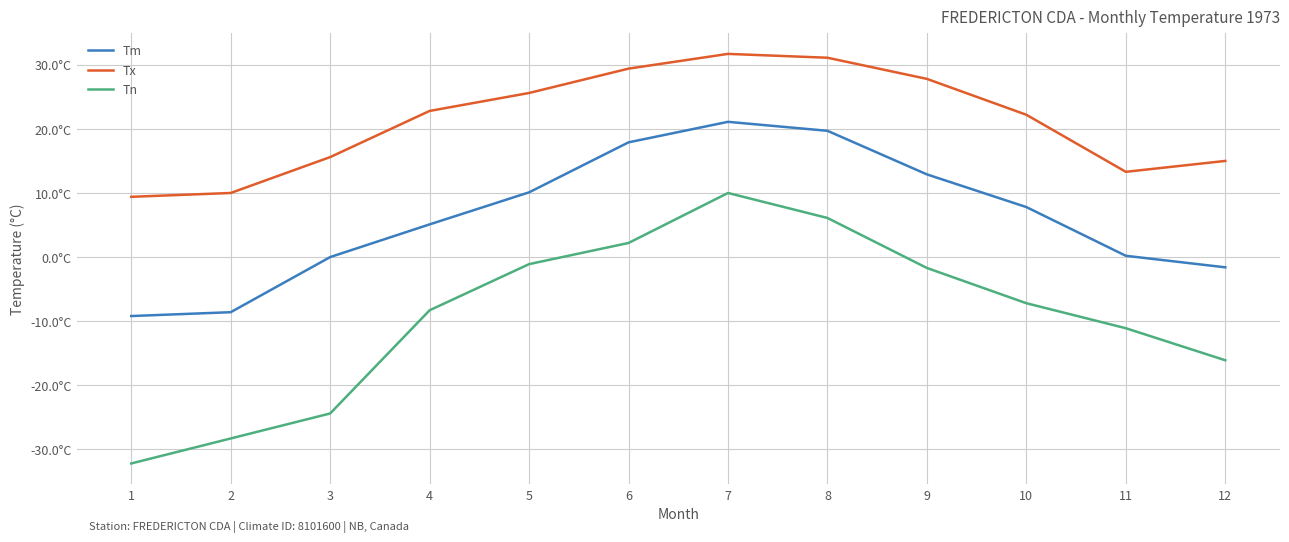

Rank the categories by Tn value from lowest to highest.

1, 2, 3, 12, 11, 4, 10, 9, 5, 6, 8, 7